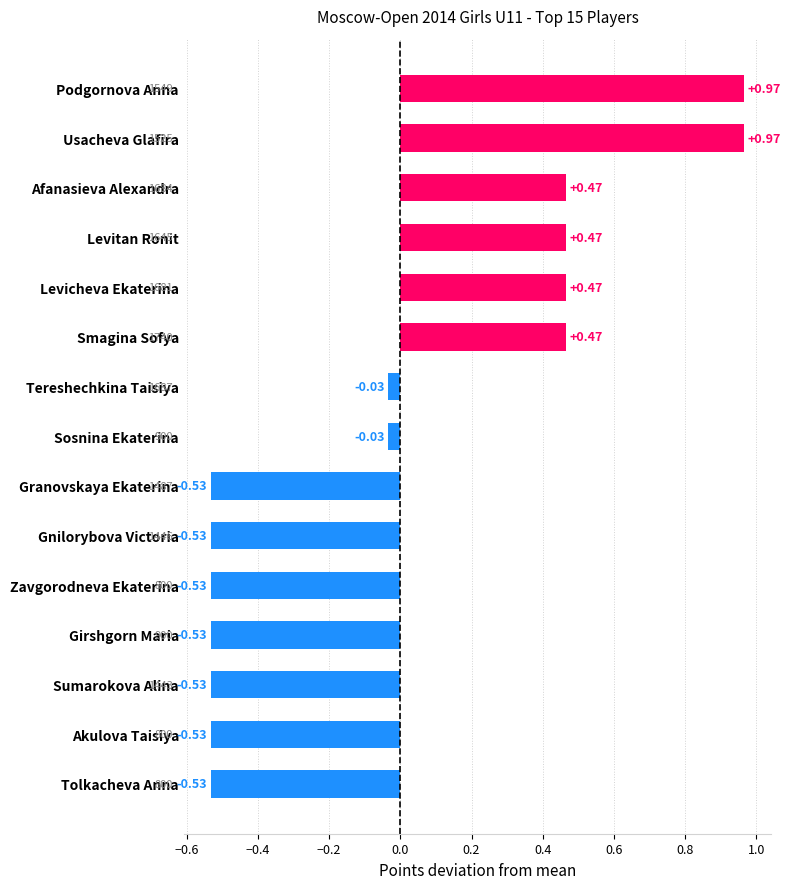

What is the label of the 5th bar from the top?

Levicheva Ekaterina